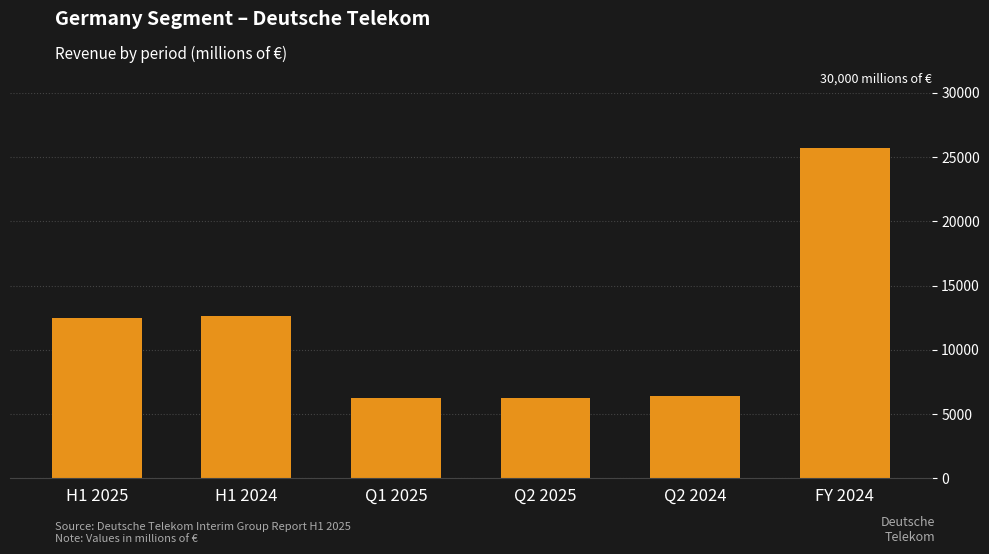

What is the label of the 6th bar from the left?

FY 2024